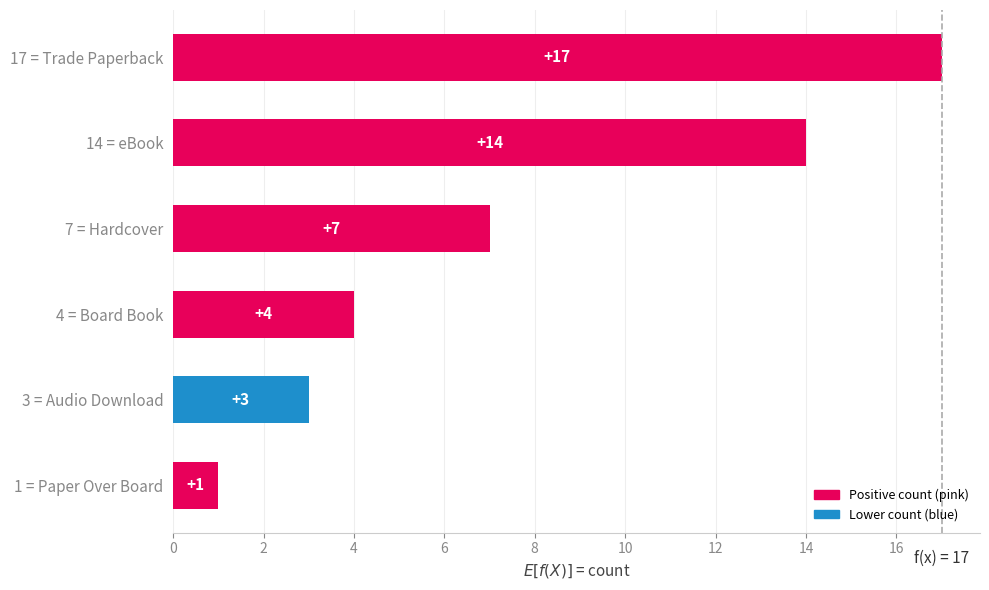

What is the change in value from 14 = eBook to 3 = Audio Download?

-11